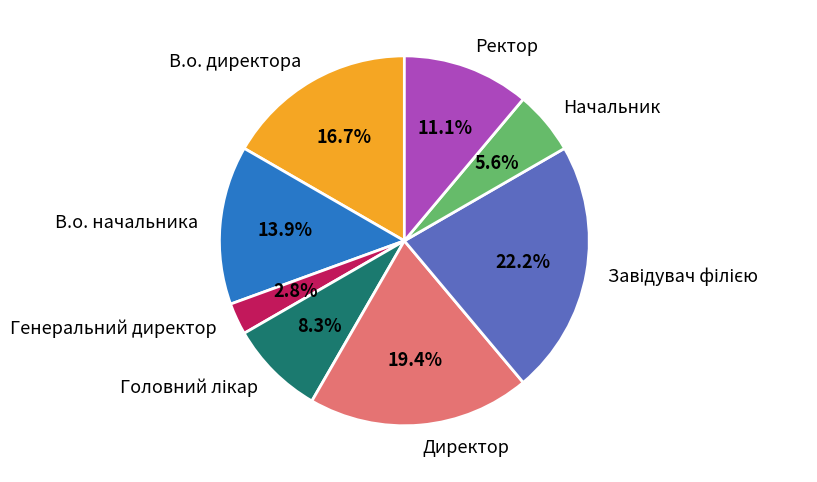

Which slice is the smallest?

Генеральний директор